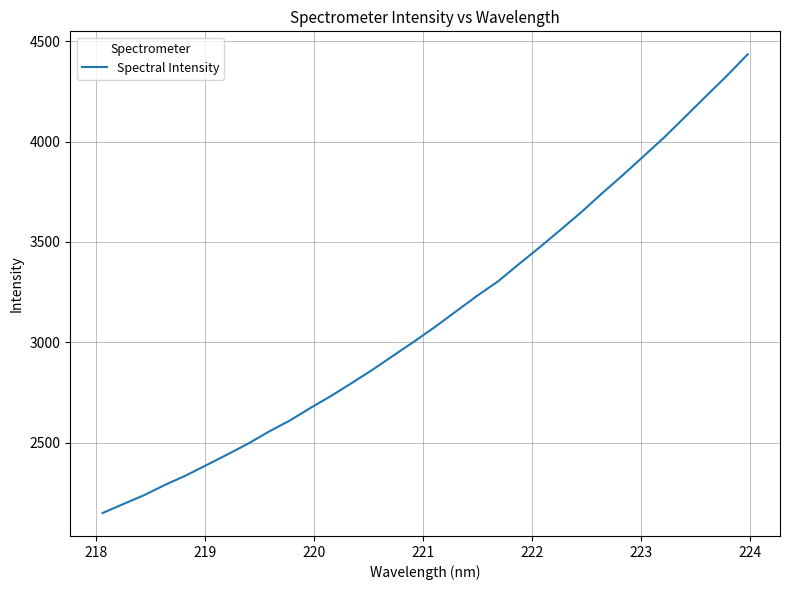

What is the difference between the maximum and minimum values?

2285.8